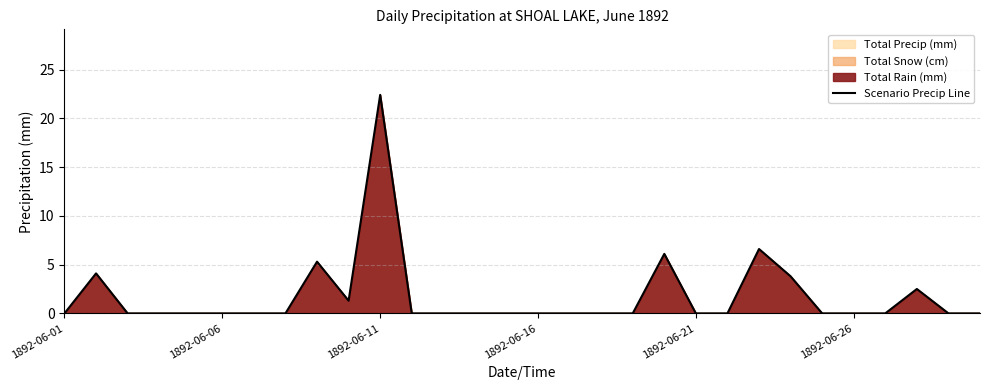

How many interior local valleys (lower than both neighbors) does the data have?

1